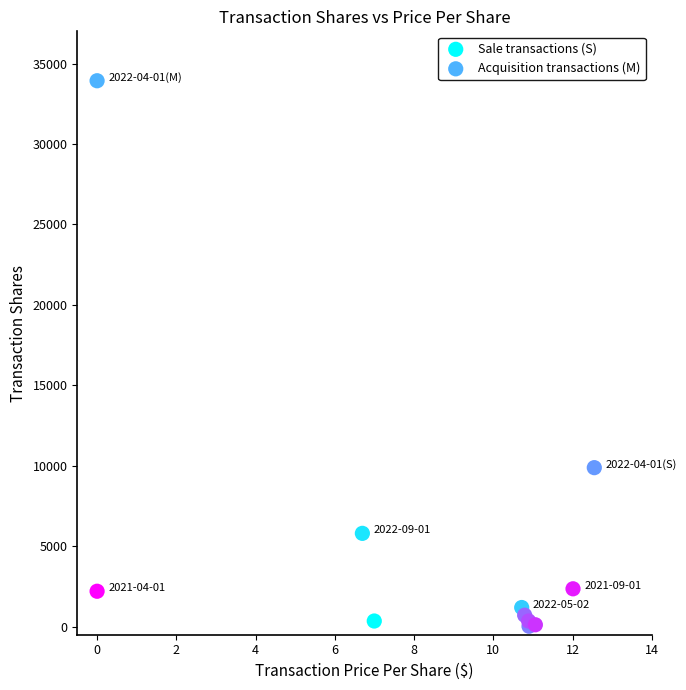

What are all the series names shown in the legend?

Sale transactions (S), Acquisition transactions (M)